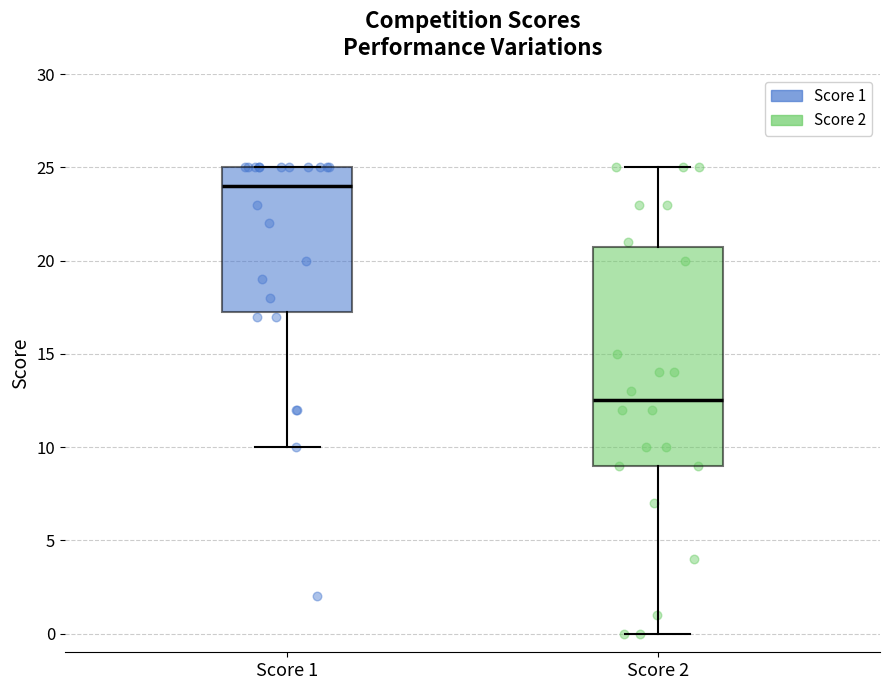

Reading left to right, read every box against the y-axis: the position of its median line, the range the box covers, and the ends of its whiskers. The values are not printed on the chart, so give them approximately, as read against the axis.

Score 1: median 24.0, box 17.5 to 25.0, whiskers 10.0 to 25.0
Score 2: median 12.5, box 9.0 to 21.0, whiskers 0.0 to 25.0